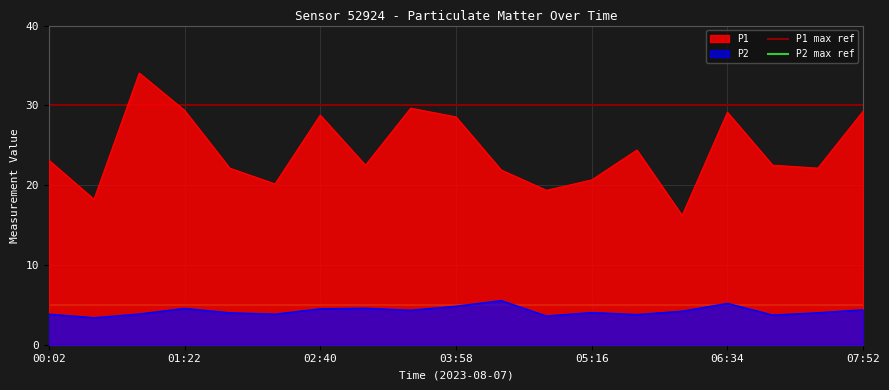

Is it true that P2 equals 5.9 at 02:40?

False